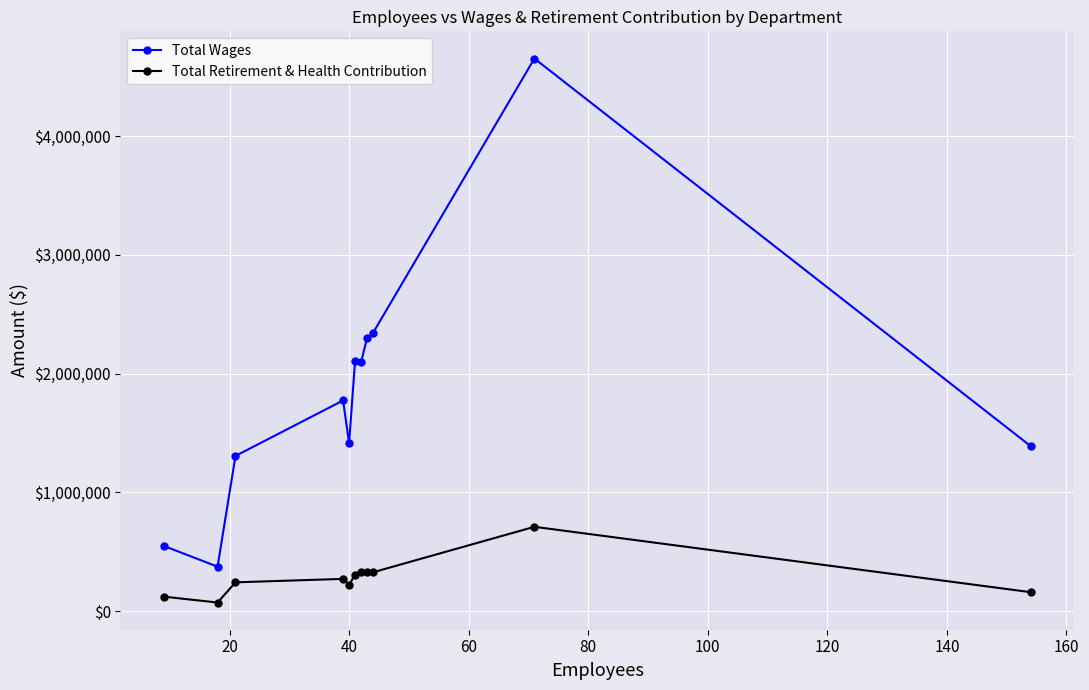

Which series has the largest total across all categories?

Total Wages